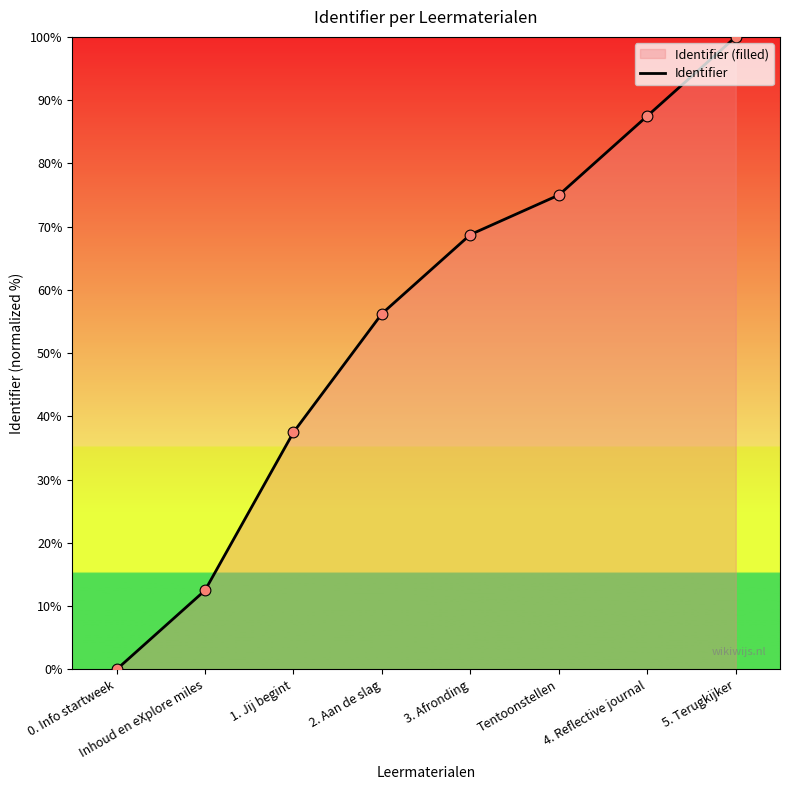

Which has a higher value, 5. Terugkijker or 2. Aan de slag?

5. Terugkijker